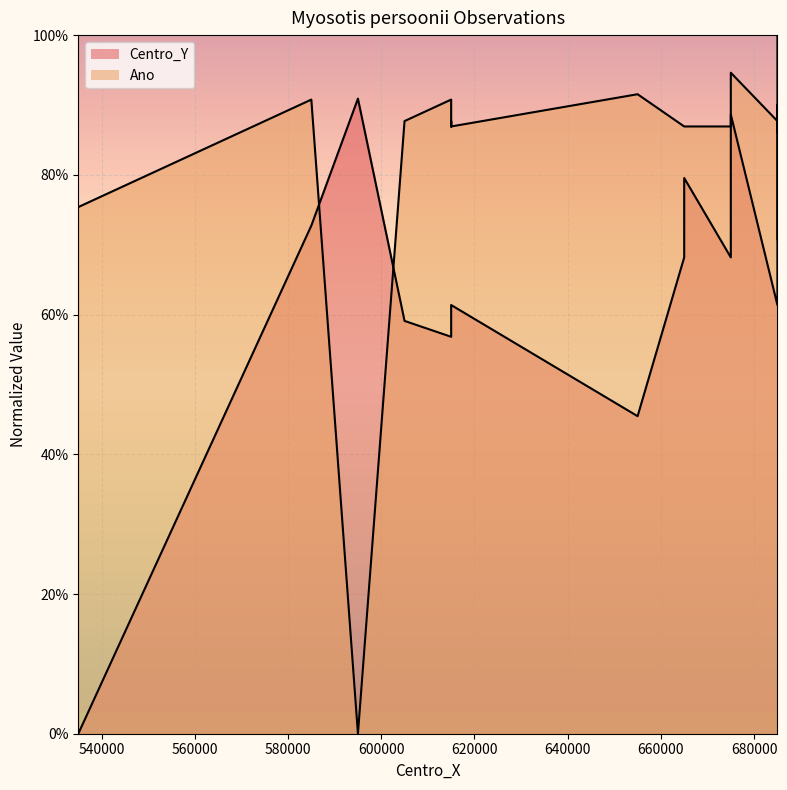

The chart shows a value of 0.2 at 605000. True or false?

False